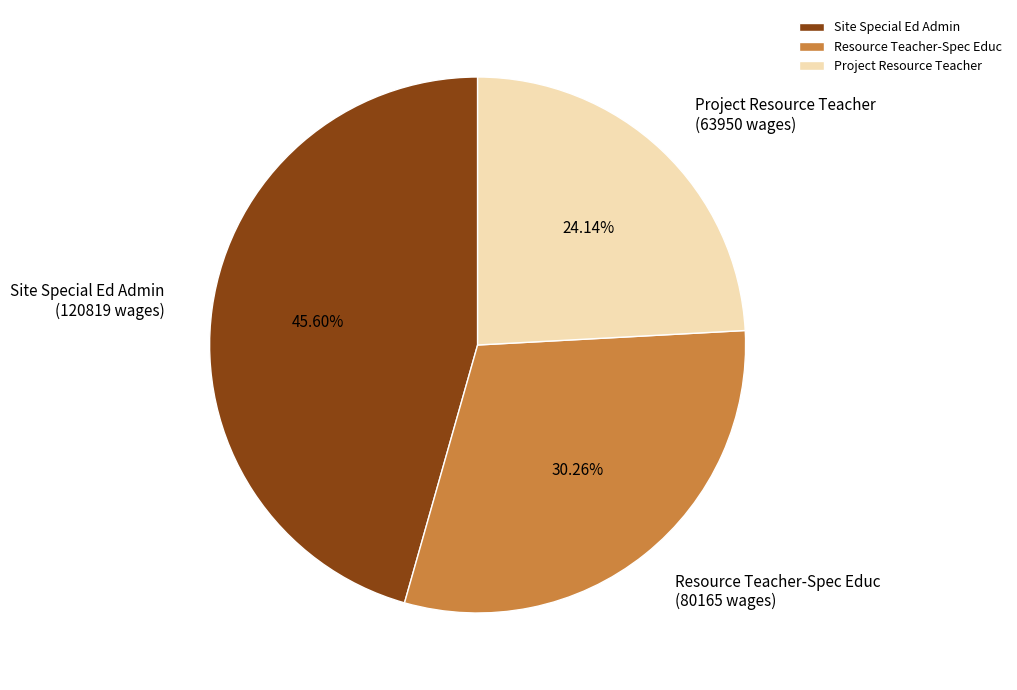

What is the total percentage of Project Resource Teacher and Resource Teacher-Spec Educ?

54.4%